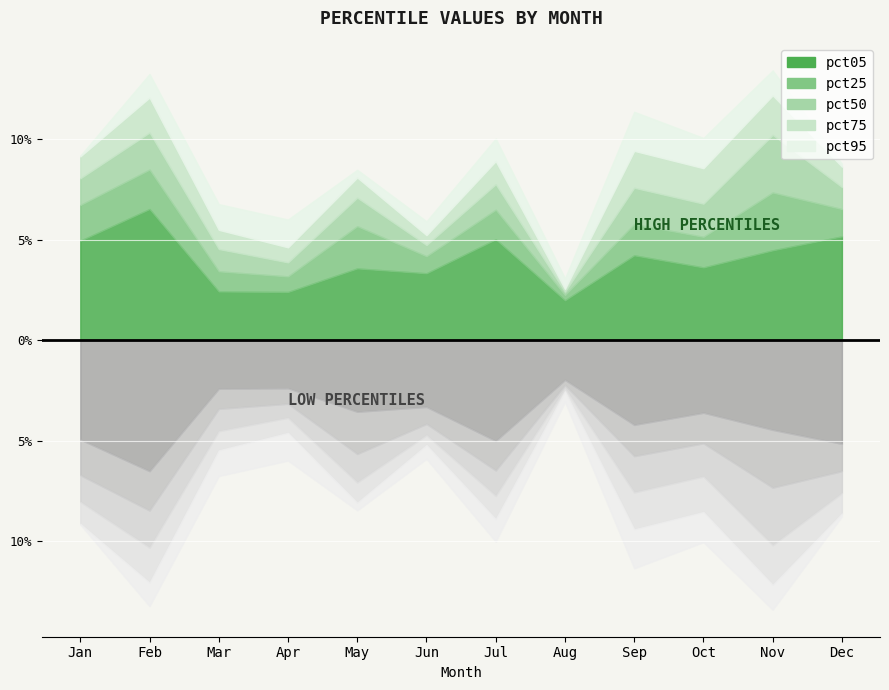

Reading left to right, list all the values displayed in this chart.

pct05: 4.9	6.5	2.4	2.4	3.6	3.3	5.0	2.0	4.2	3.6	4.5	5.2
pct25: 1.8	2.0	1.0	0.8	2.1	0.8	1.5	0.3	1.6	1.5	2.9	1.4
pct50: 1.3	1.8	1.1	0.7	1.4	0.6	1.3	0.2	1.8	1.6	2.9	1.1
pct75: 1.1	1.7	1.0	0.7	1.0	0.5	1.1	0.1	1.8	1.8	2.0	1.0
pct95: 0.0	1.2	1.3	1.4	0.4	0.7	1.1	0.5	1.9	1.5	1.2	0.2